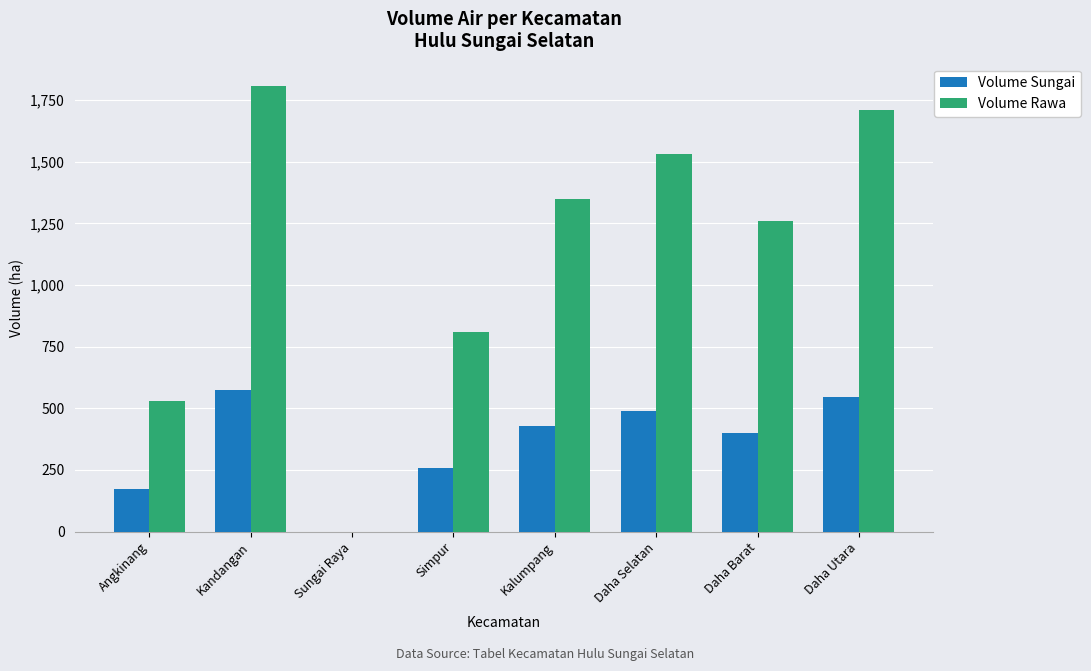

Where is Volume Sungai nearest to the value 287?

Simpur